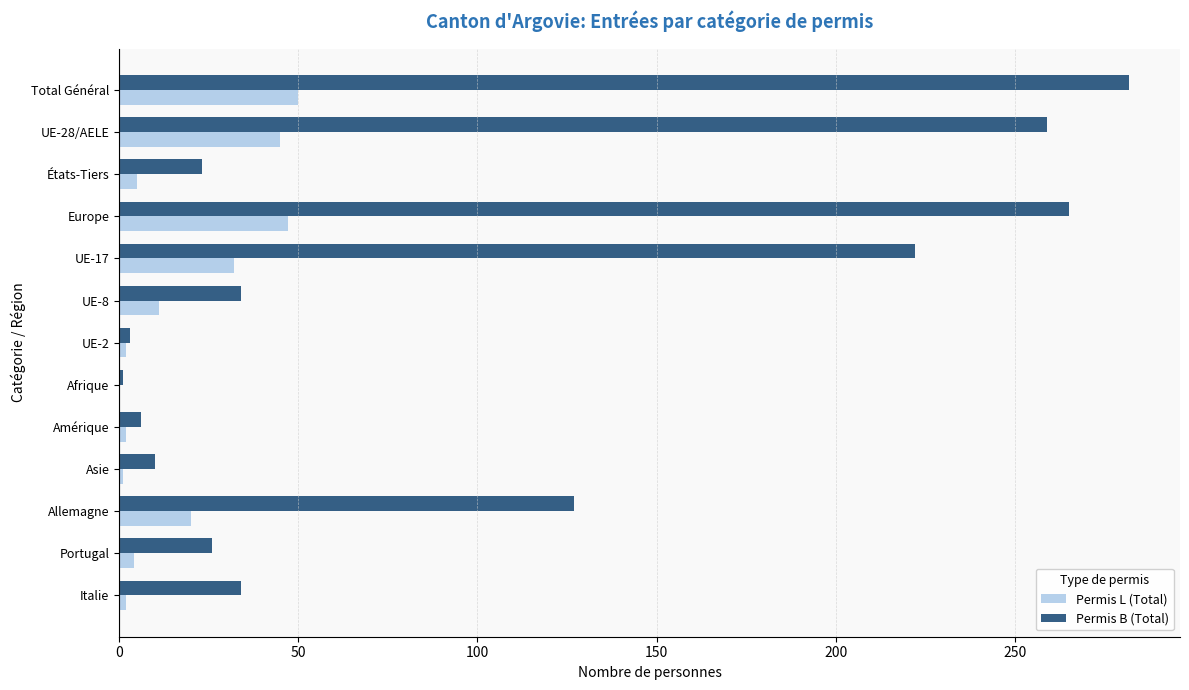

What is the sum of all Permis L (Total) values?

221